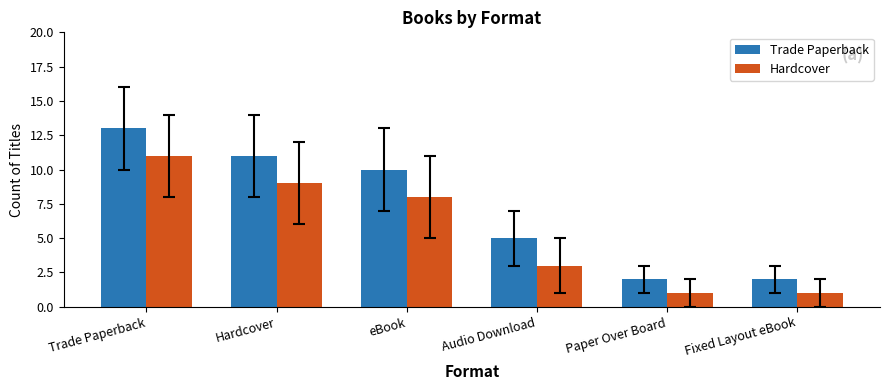

Which series has the largest total across all categories?

Trade Paperback